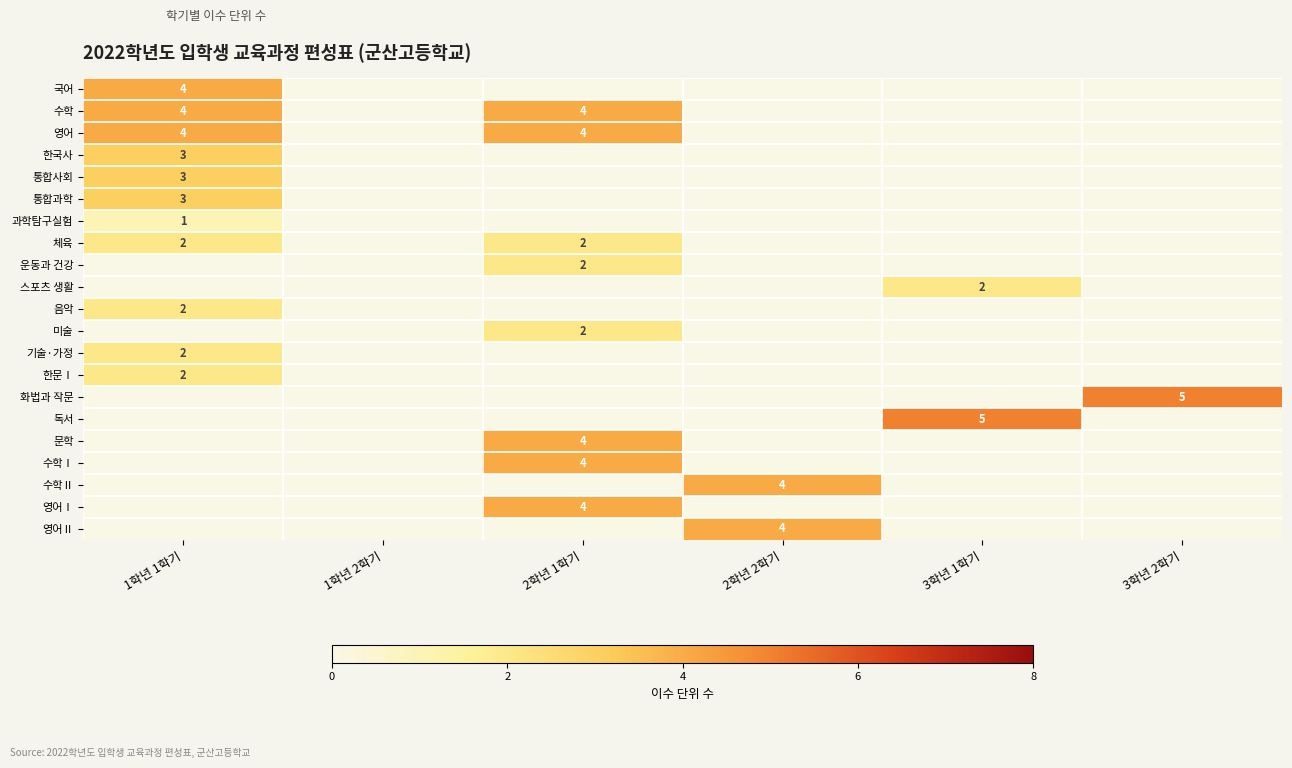

The value of 통합사회 at 1학년 1학기 is 5. True or false?

False